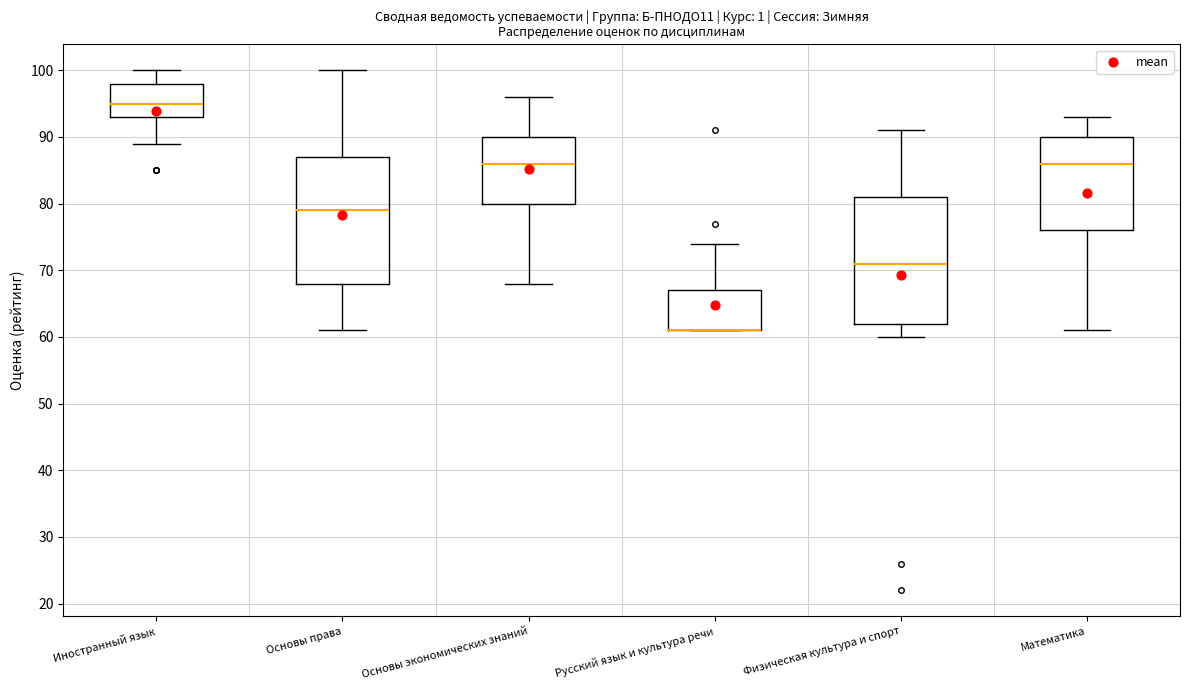

Reading left to right, read every box against the y-axis: the position of its median line, the range the box covers, and the ends of its whiskers. The values are not printed on the chart, so give them approximately, as read against the axis.

Иностранный язык: median 95, box 93 to 98, whiskers 89 to 100
Основы права: median 79, box 68 to 87, whiskers 61 to 100
Основы экономических знаний: median 86, box 80 to 90, whiskers 68 to 96
Русский язык и культура речи: median 61 (drawn on the box's lower edge), box 61 to 67, whiskers 61 to 74
Физическая культура и спорт: median 71, box 62 to 81, whiskers 60 to 91
Математика: median 86, box 76 to 90, whiskers 61 to 93